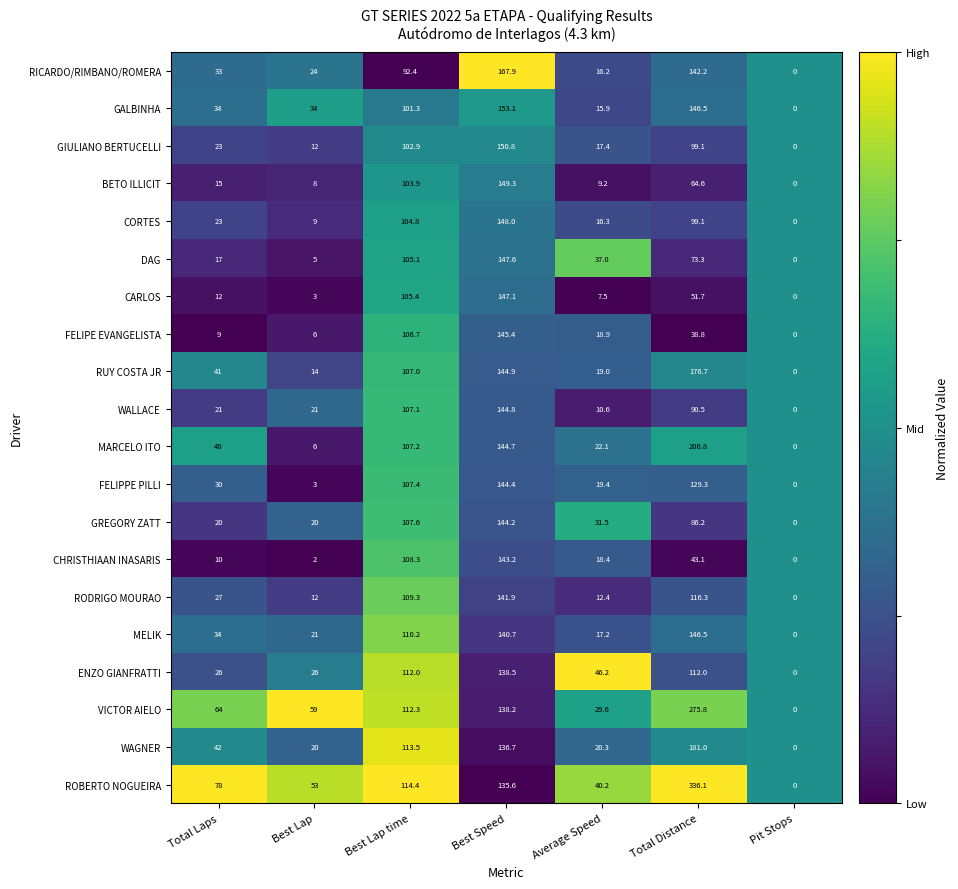

What is the average value of the CORTES series?

57.2